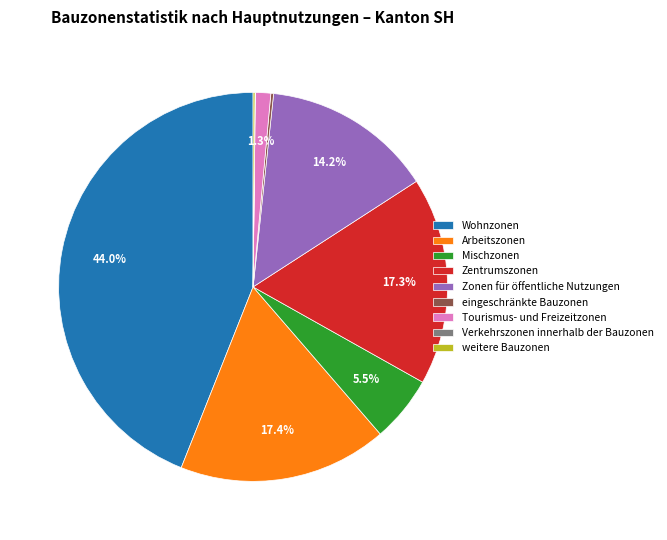

Is Arbeitszonen the majority of the pie?

No